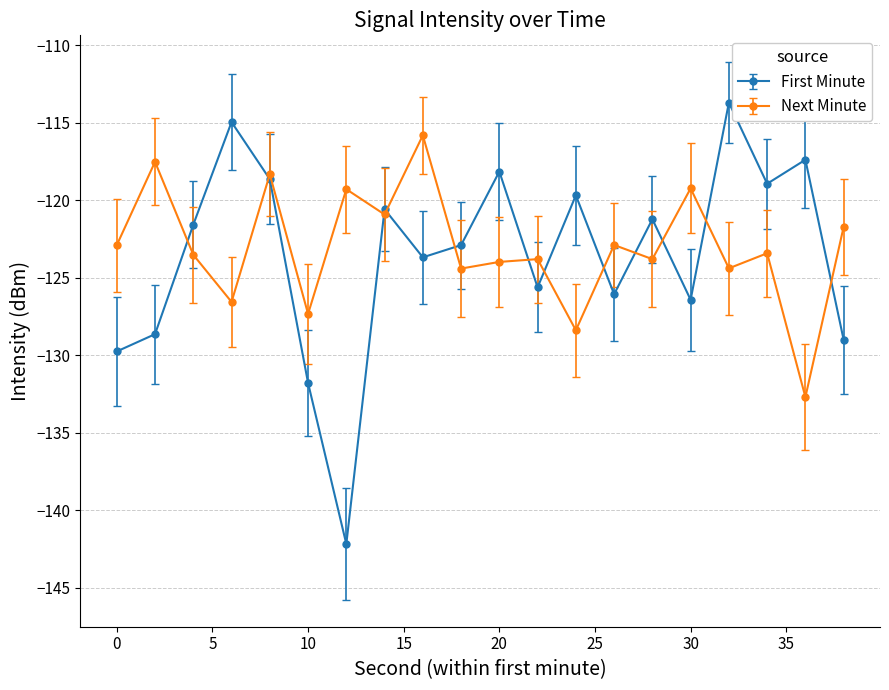

What is the highest value of the First Minute series?

-113.7